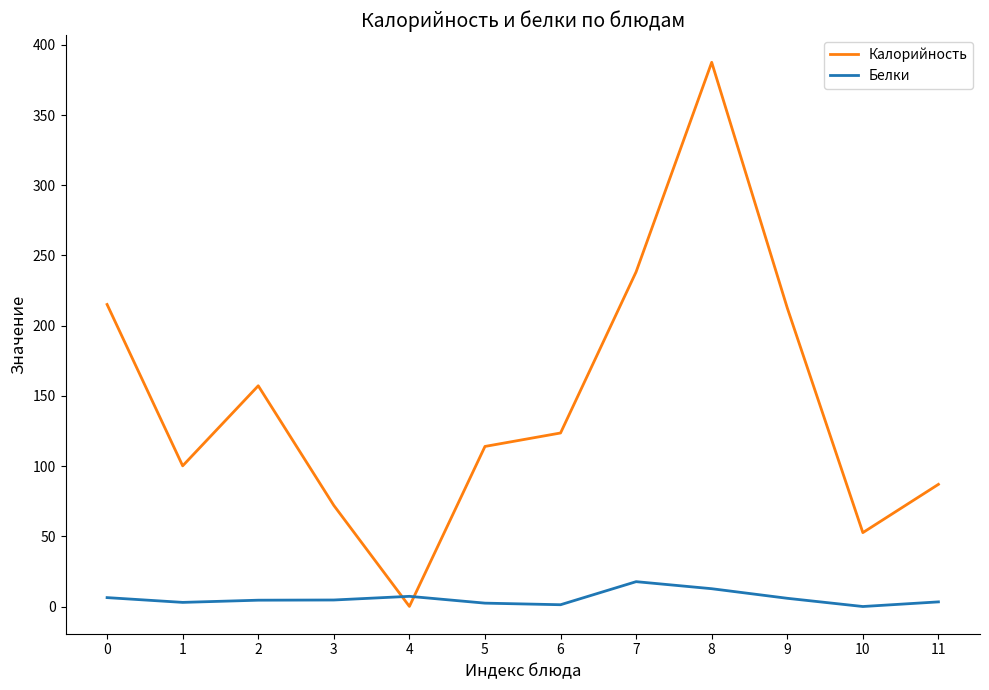

After their last crossing, which series has the higher values: Белки or Калорийность?

Калорийность